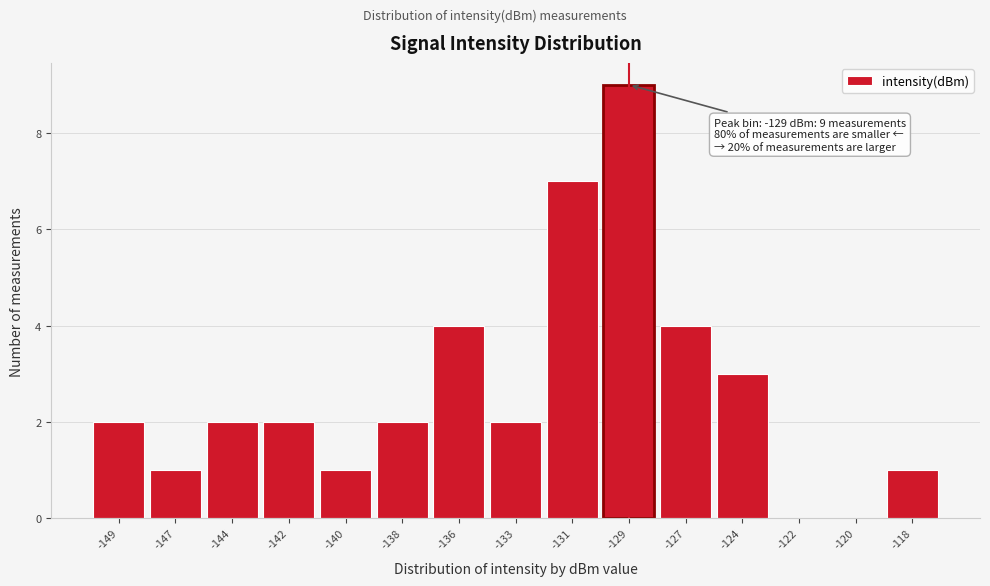

Reading left to right, list all the values displayed in this chart.

-149=2	-147=1	-144=2	-142=2	-140=1	-138=2	-136=4	-133=2	-131=7	-129=9	-127=4	-124=3	-122=0	-120=0	-118=1